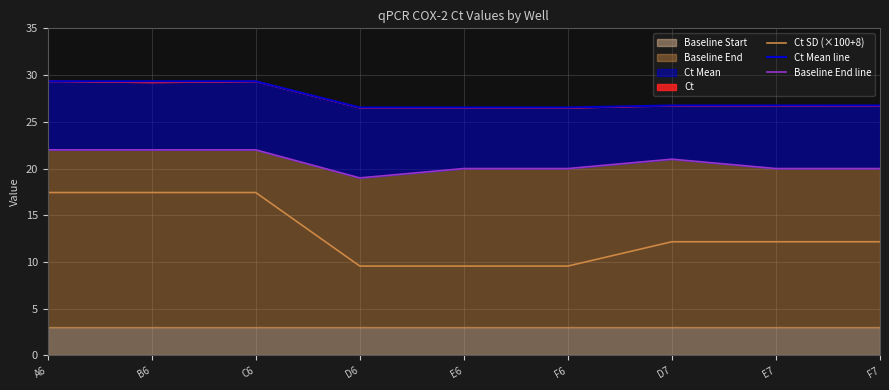

Which series changed the most between B6 and E7?

Ct SD (×100+8)